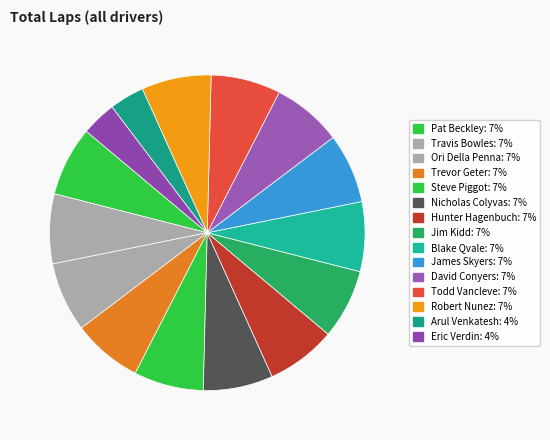

Count the number of slices in the pie.

15